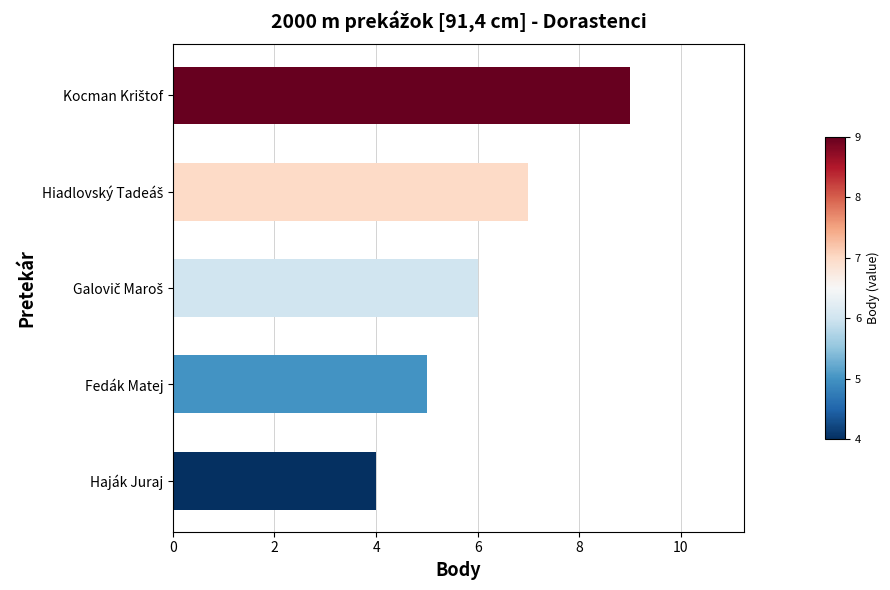

Which label corresponds to the smallest value in the chart?

Haják Juraj